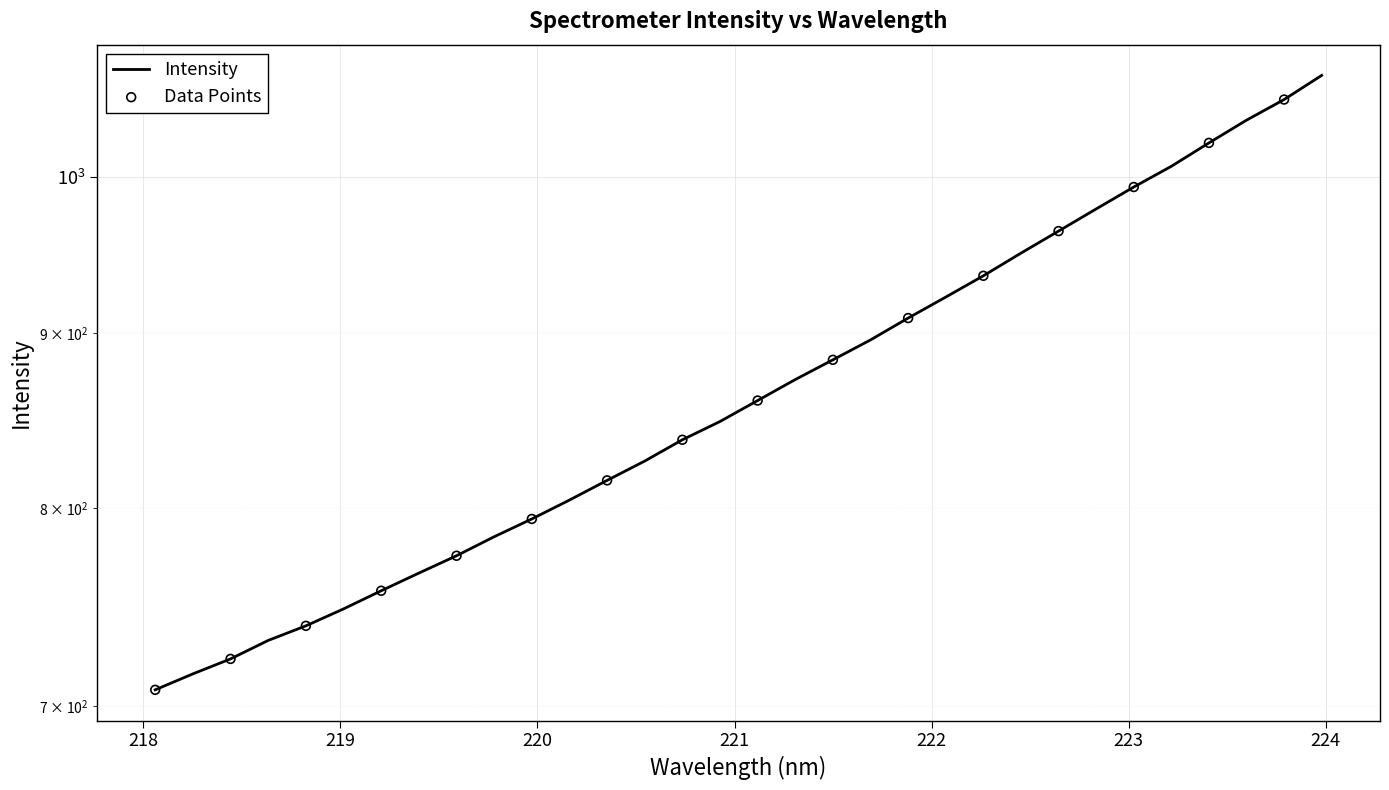

What is the change in value from 220.9264 to 222.6447?

+116.1